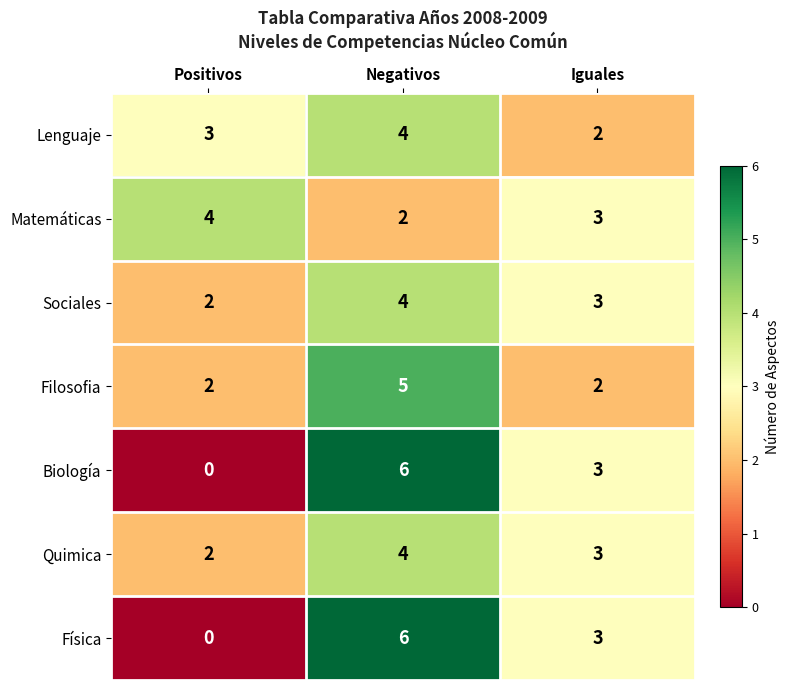

Rank the categories by Quimica value from lowest to highest.

Positivos, Iguales, Negativos